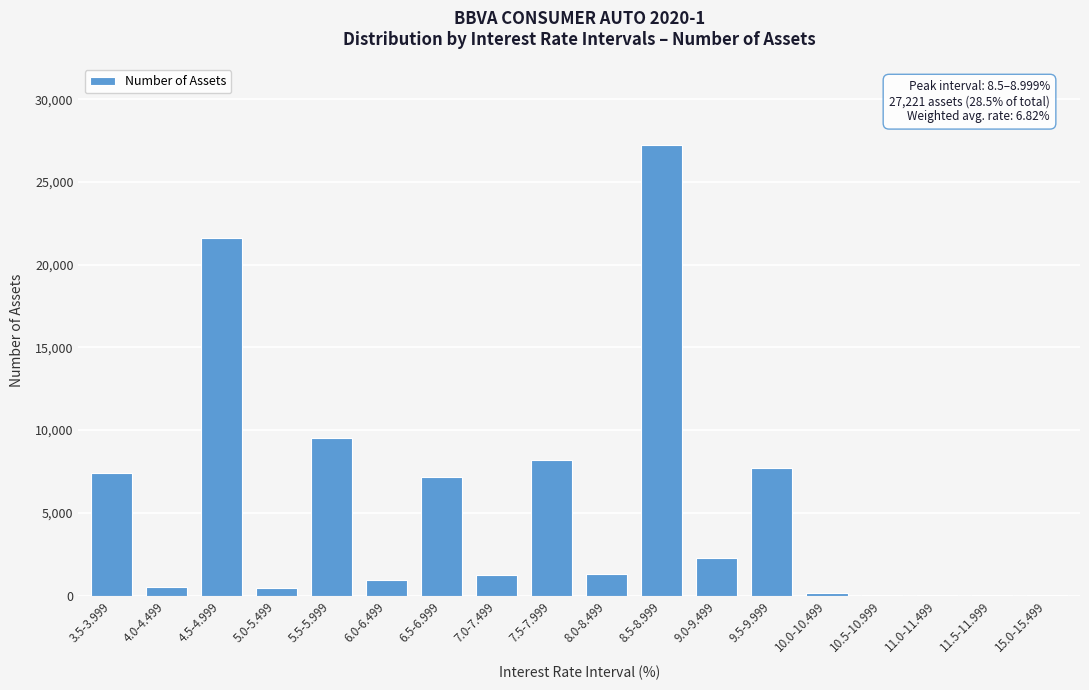

What is the sum of all values?

95644